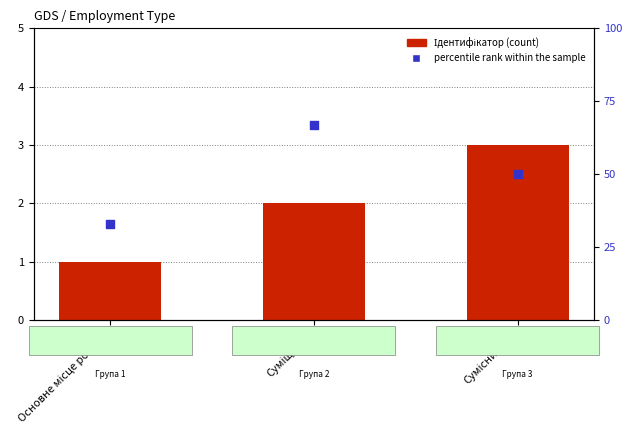

At which category is the sum across all series the highest?

Суміщення